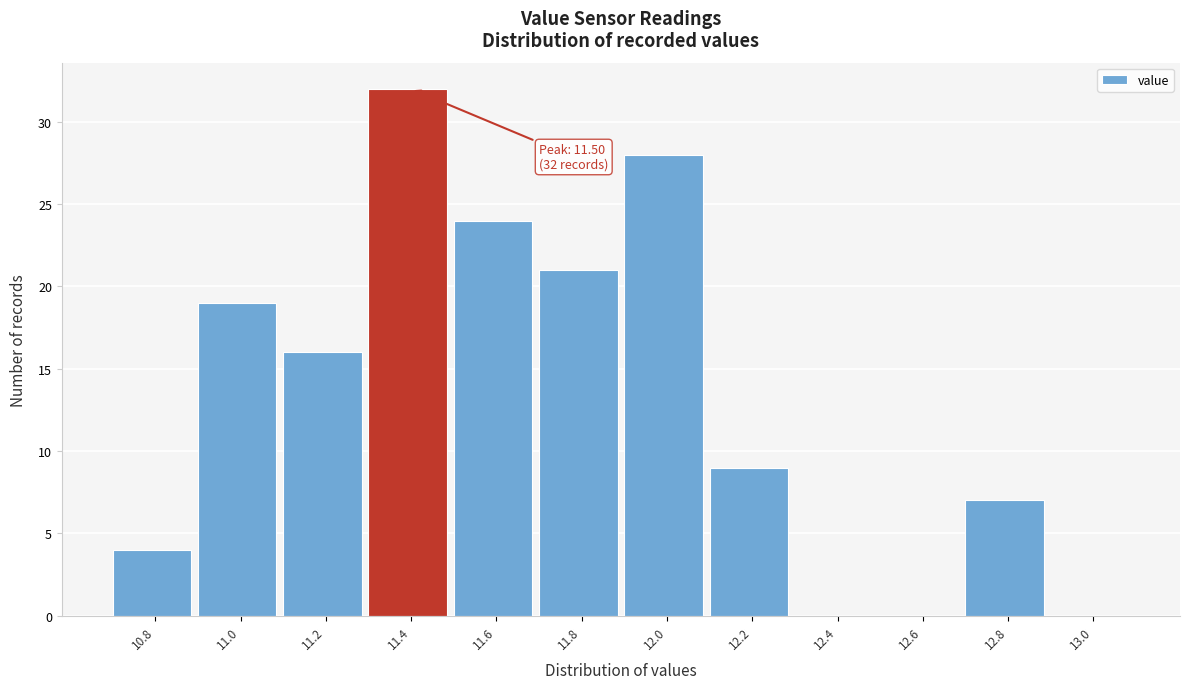

Reading right to left, transcribe all the data shown in this chart.

13.0=0	12.8=7	12.6=0	12.4=0	12.2=9	12.0=28	11.8=21	11.6=24	11.4=32	11.2=16	11.0=19	10.8=4